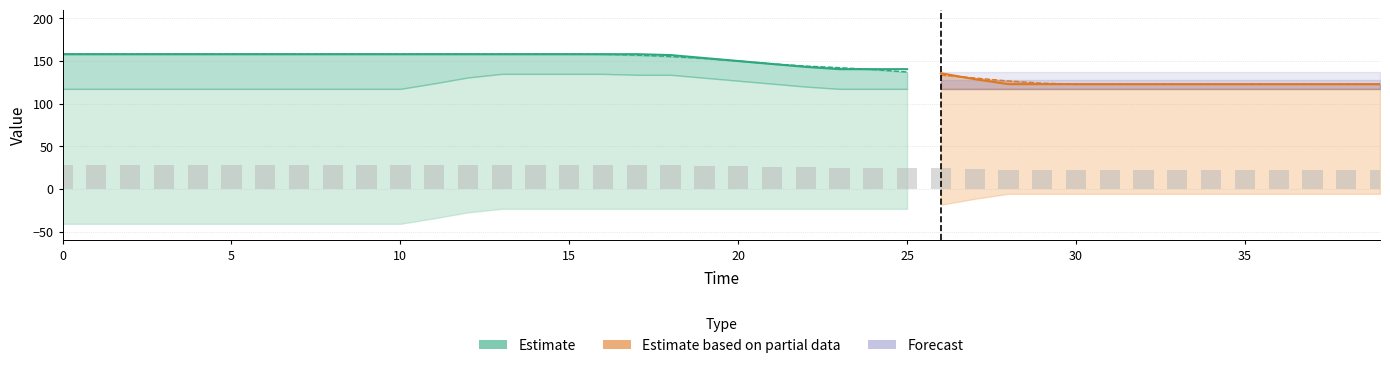

Where is AE nearest to the value 140?

23